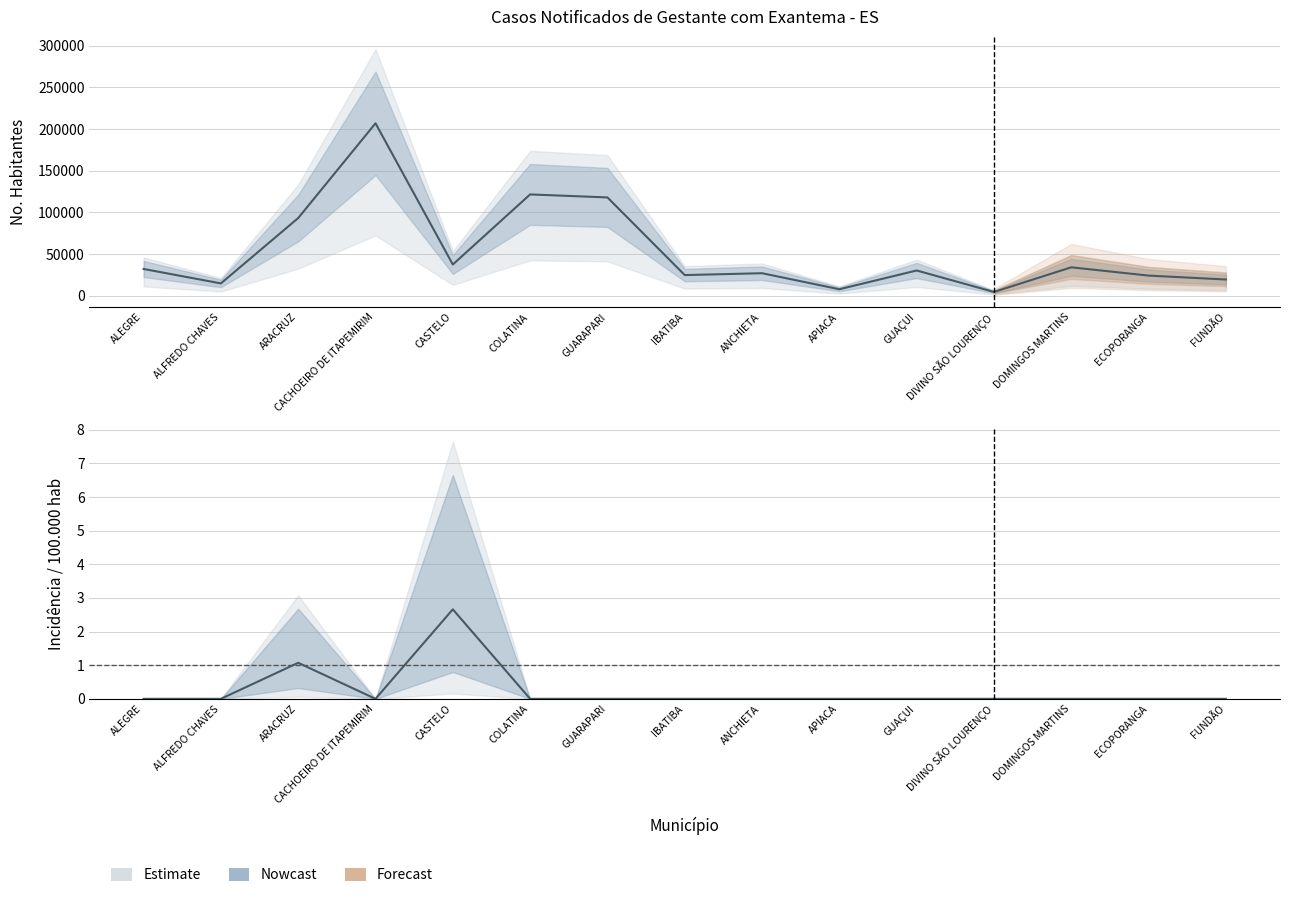

How many values in the No Habit series exceed 30417?

7